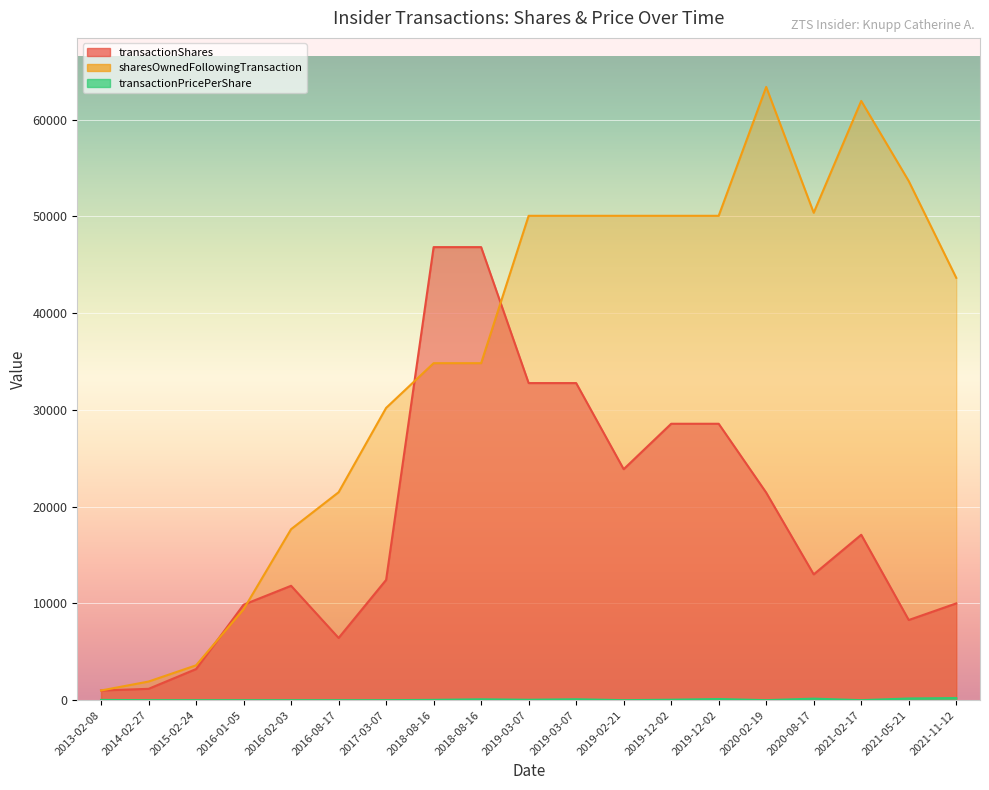

List the labels in order of transactionShares value, smallest first.

2013-02-08, 2014-02-27, 2015-02-24, 2016-08-17, 2021-05-21, 2016-01-05, 2021-11-12, 2016-02-03, 2017-03-07, 2020-08-17, 2021-02-17, 2020-02-19, 2019-02-21, 2019-12-02, 2019-12-02, 2019-03-07, 2019-03-07, 2018-08-16, 2018-08-16